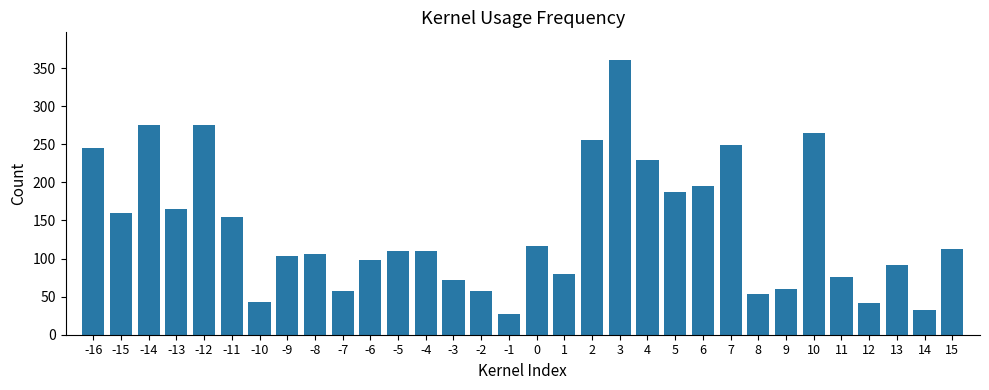

What is the average value?

140